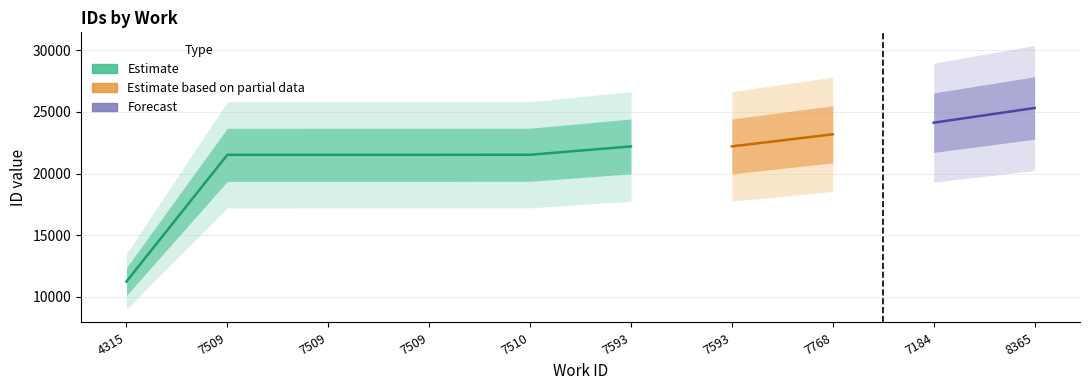

The chart shows a value of 21526 at 7509. True or false?

True